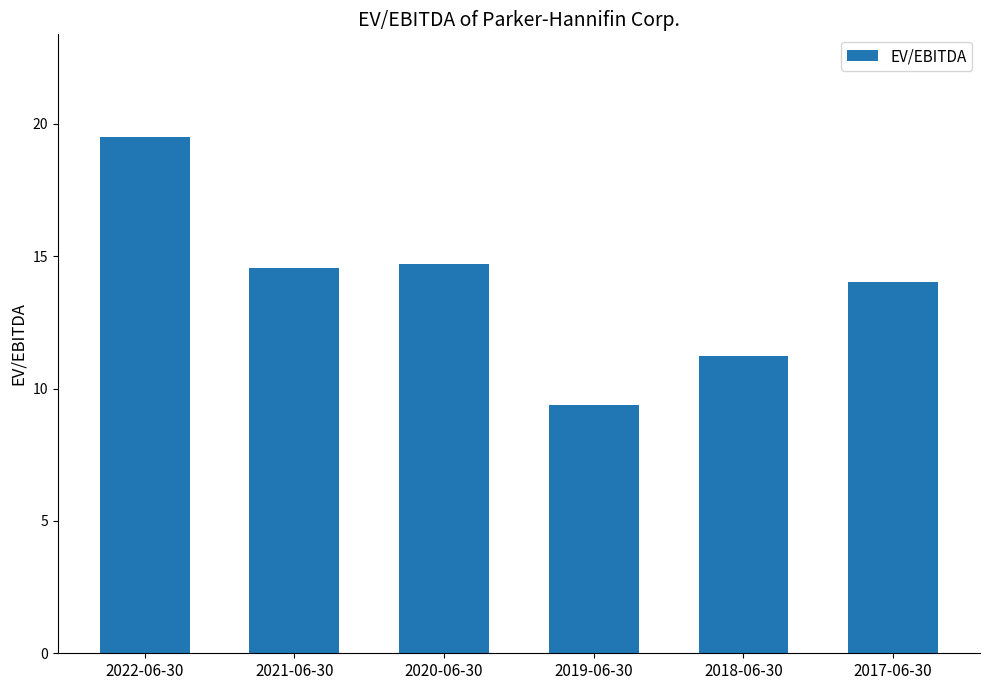

What is the label of the 6th bar from the left?

2017-06-30